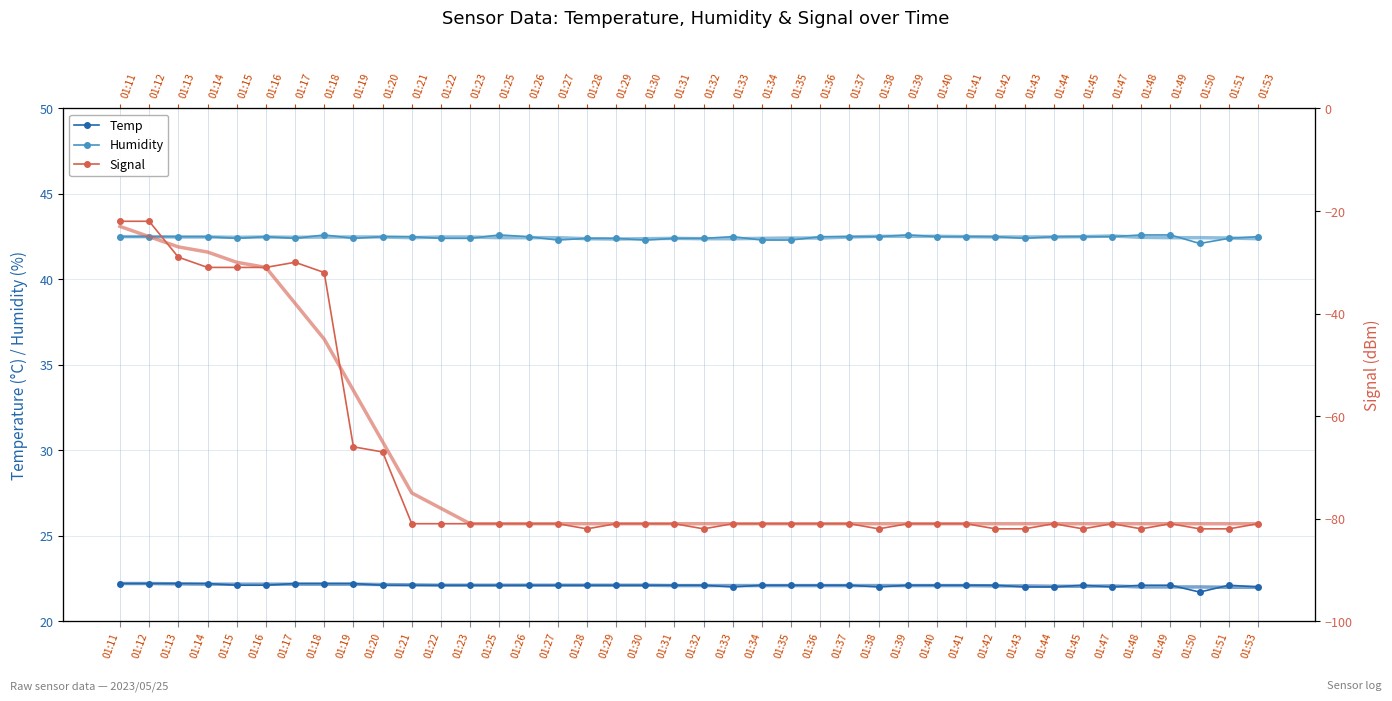

What is the average value of the Humidity series?

42.5